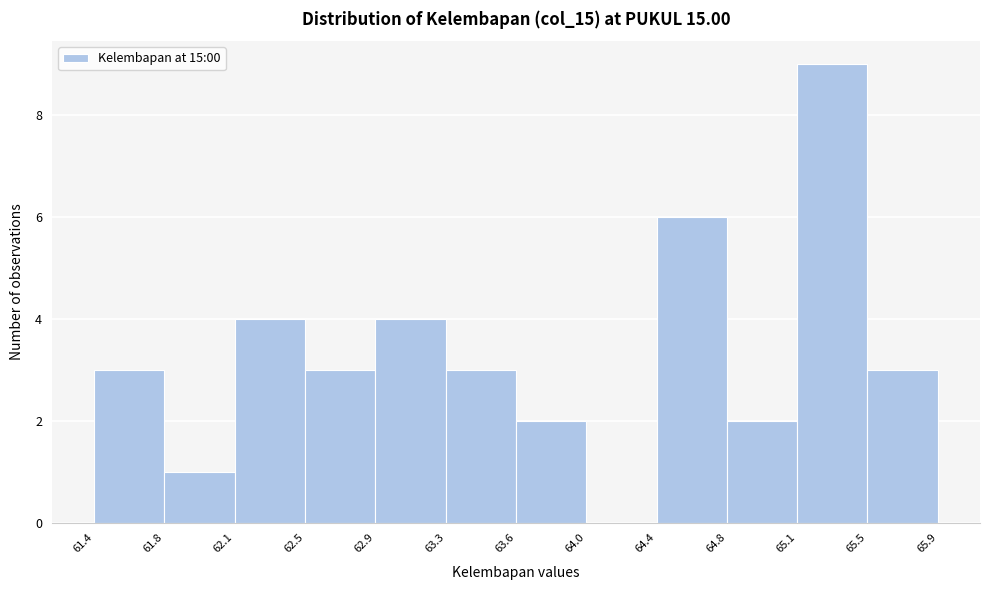

Reading left to right, list all the values displayed in this chart.

61.4=3	61.8=1	62.1=4	62.5=3	62.9=4	63.3=3	63.6=2	64.0=0	64.4=6	64.8=2	65.1=9	65.5=3